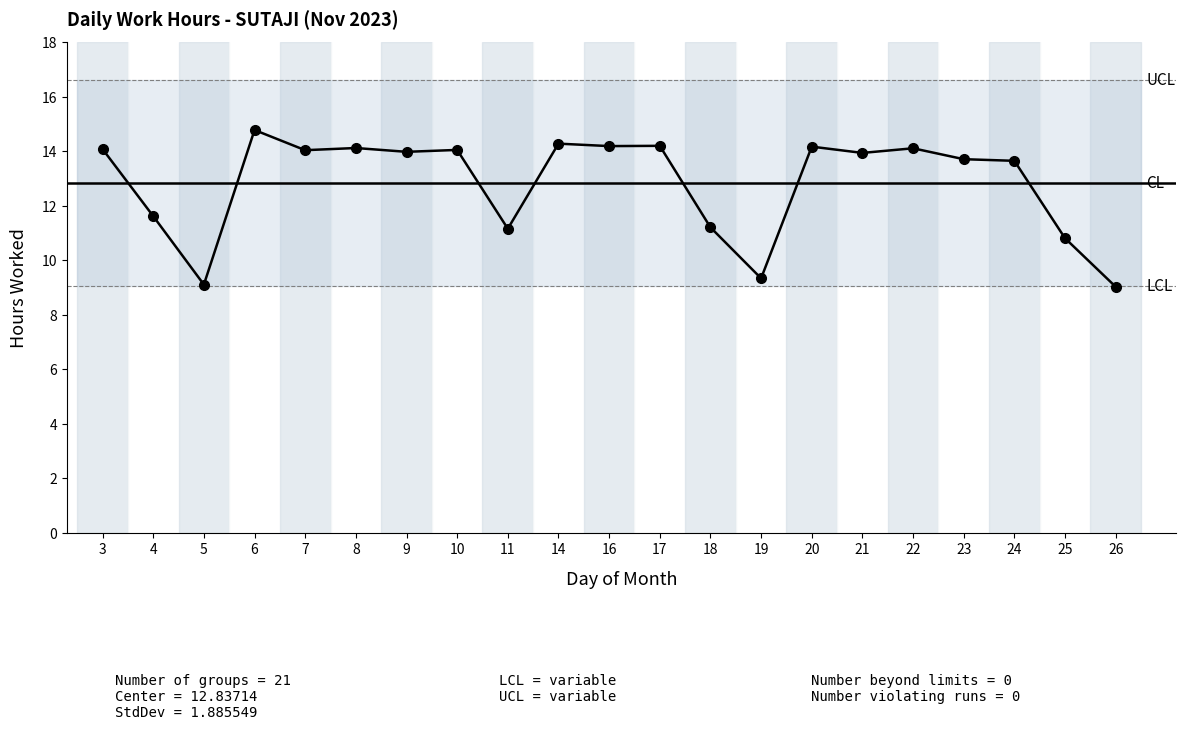

What is the sum of all values?

269.6